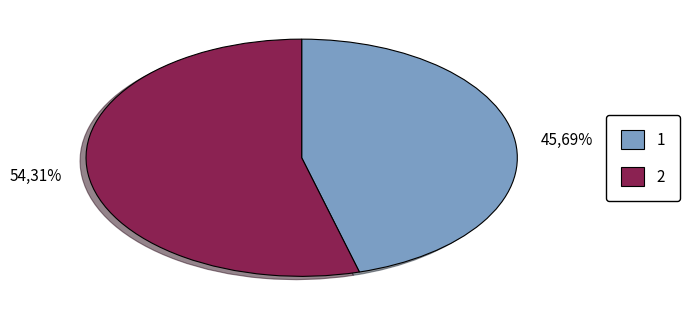

Which category accounts for the majority?

2